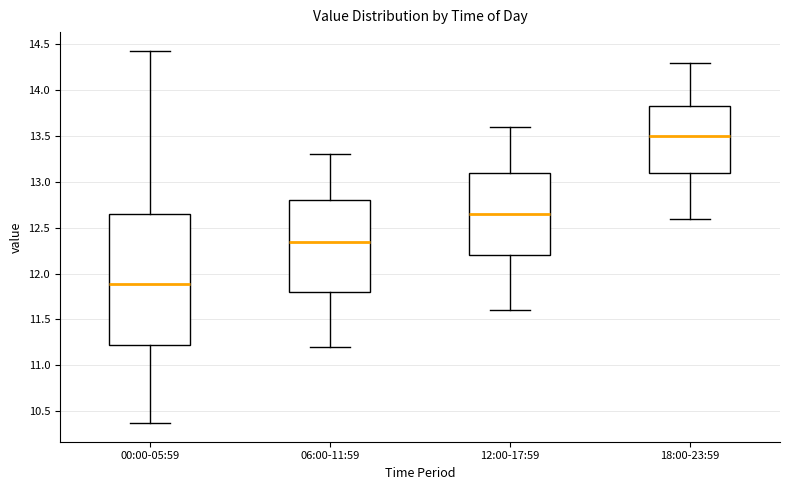

Where is the upper edge of the box for 18:00-23:59 on the y-axis? The values are not printed on the chart, so give them approximately, as read against the axis.

13.85